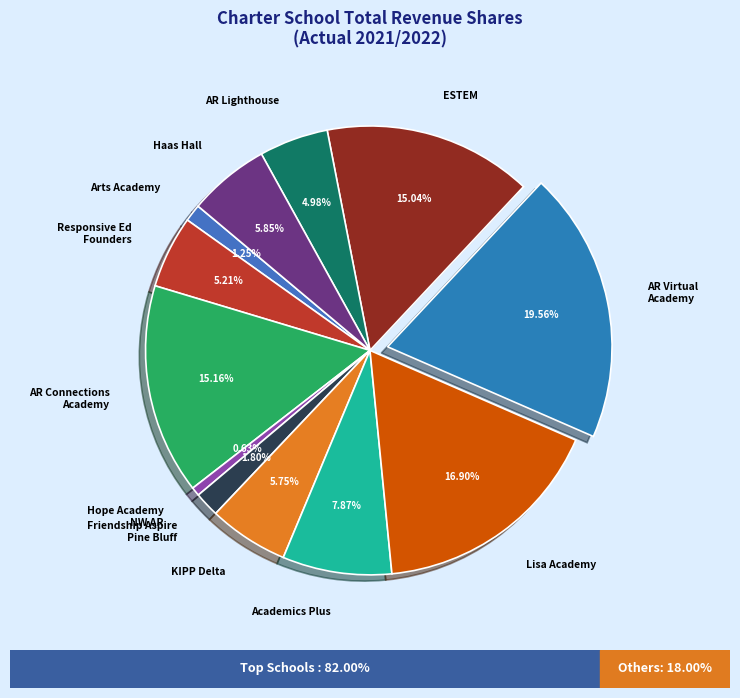

Which category has the biggest portion of the pie?

AR Virtual Academy